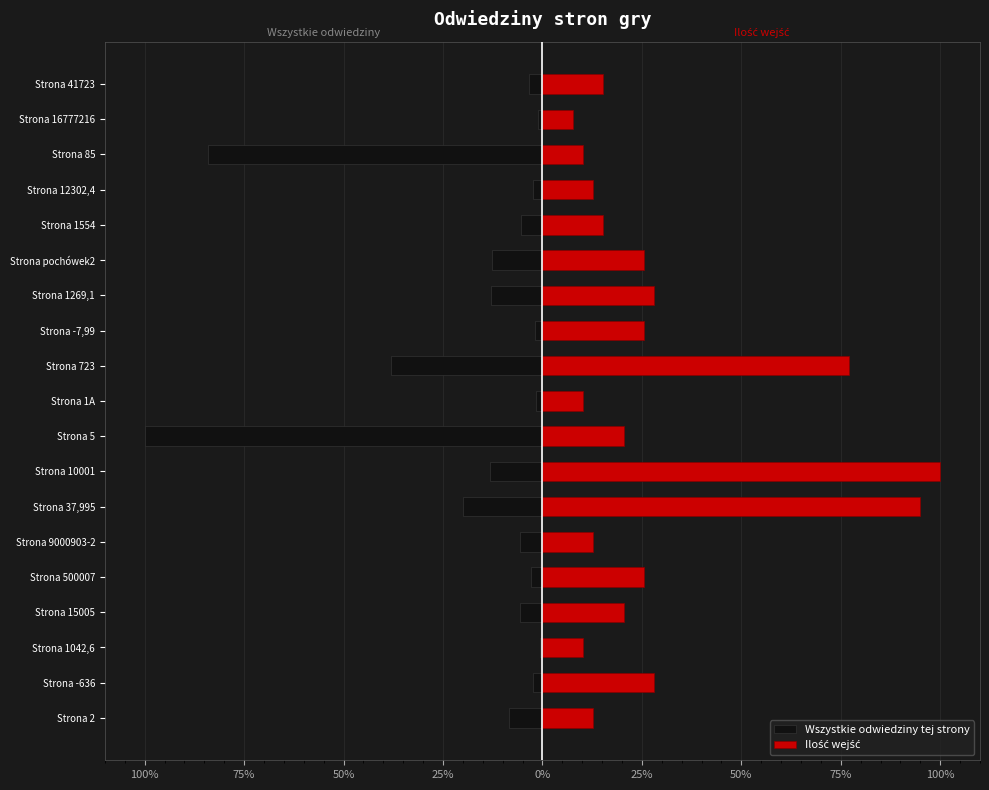

What is the maximum value for Ilość wejść?

100.0